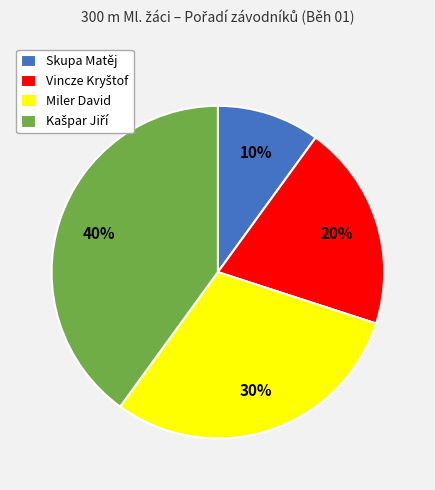

True or false: Miler David accounts for 30% of the total.

True